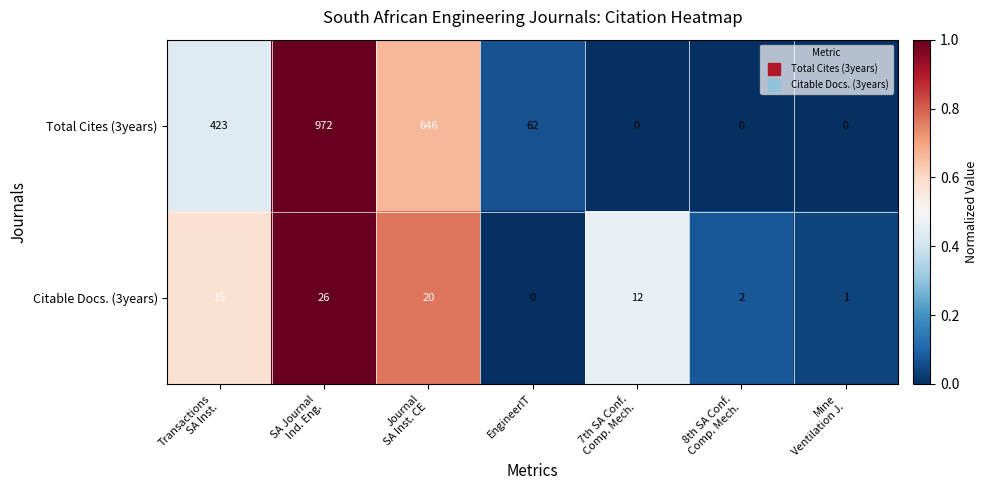

How many series are shown in this chart?

2